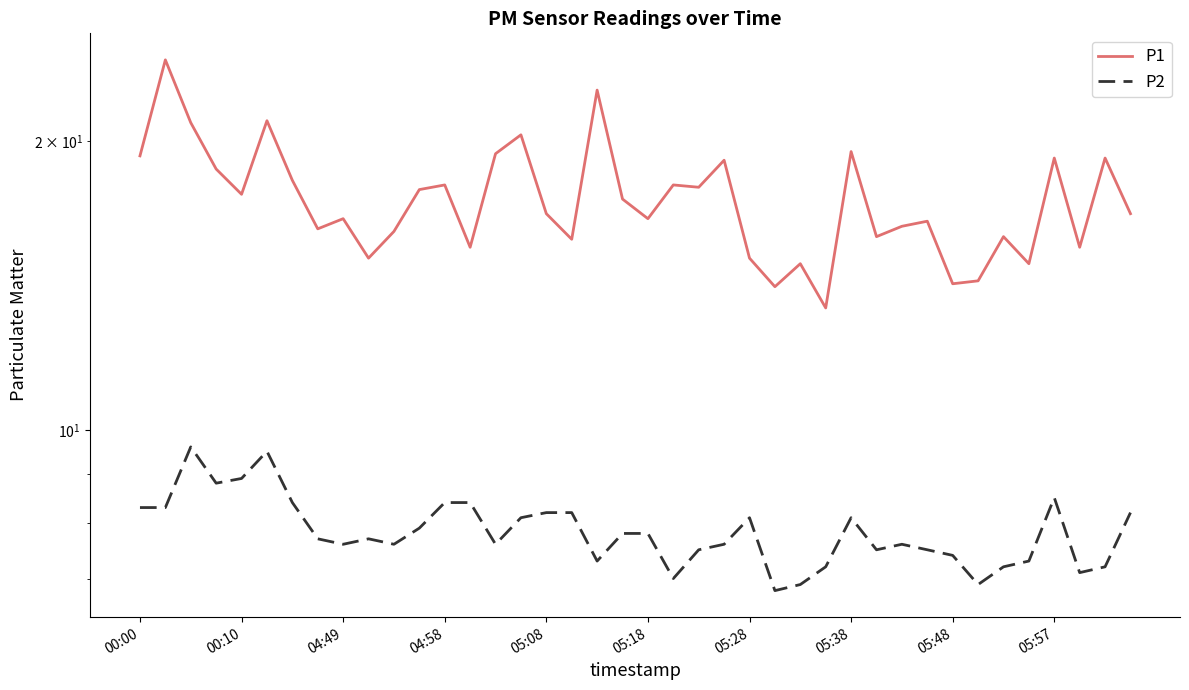

Reading left to right, what are all the values shown in this chart?

P1: 19.3	24.3	20.9	18.7	17.6	21.0	18.2	16.2	16.6	15.1	16.1	17.8	18.0	15.5	19.4	20.3	16.8	15.8	22.6	17.4	16.6	18.0	17.9	19.1	15.1	14.1	14.9	13.4	19.5	15.9	16.3	16.5	14.2	14.3	15.9	14.9	19.2	15.5	19.2	16.8
P2: 8.3	8.3	9.6	8.8	8.9	9.5	8.4	7.7	7.6	7.7	7.6	7.9	8.4	8.4	7.6	8.1	8.2	8.2	7.3	7.8	7.8	7.0	7.5	7.6	8.1	6.8	6.9	7.2	8.1	7.5	7.6	7.5	7.4	6.9	7.2	7.3	8.5	7.1	7.2	8.2